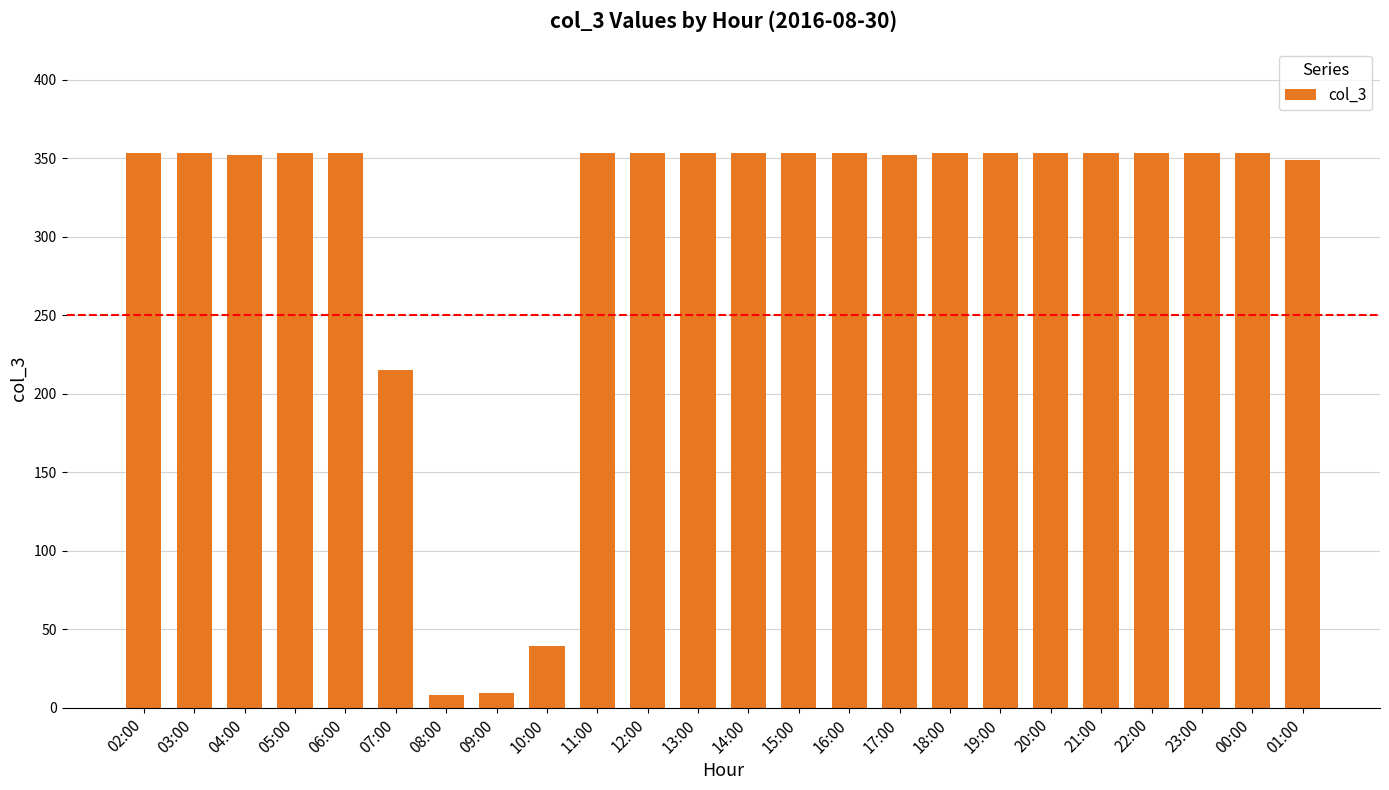

Is it true that the value at 04:00 is 192?

False